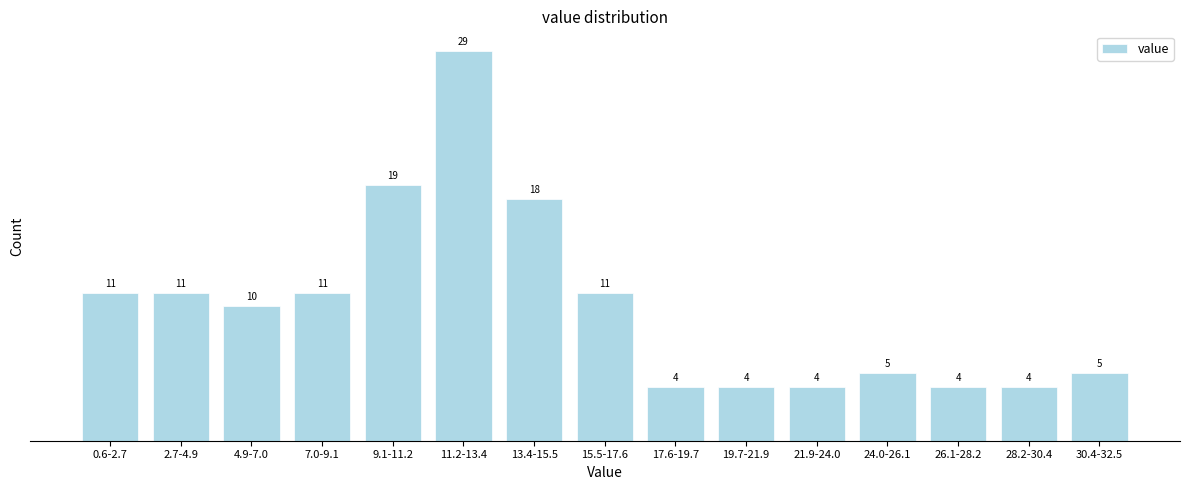

Reading left to right, transcribe all the data shown in this chart.

11	11	10	11	19	29	18	11	4	4	4	5	4	4	5